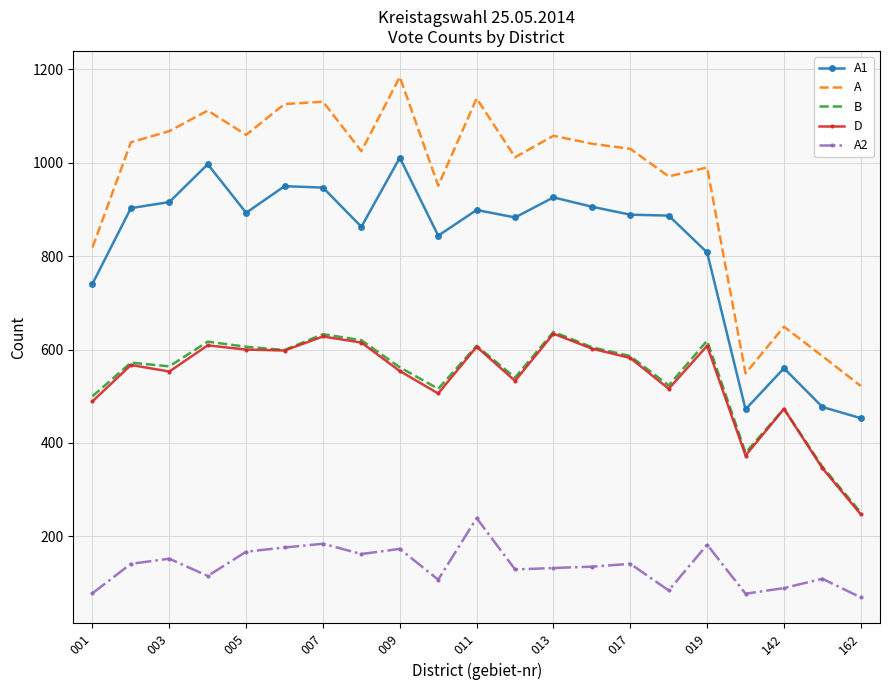

True or false: D and A cross at least once.

False